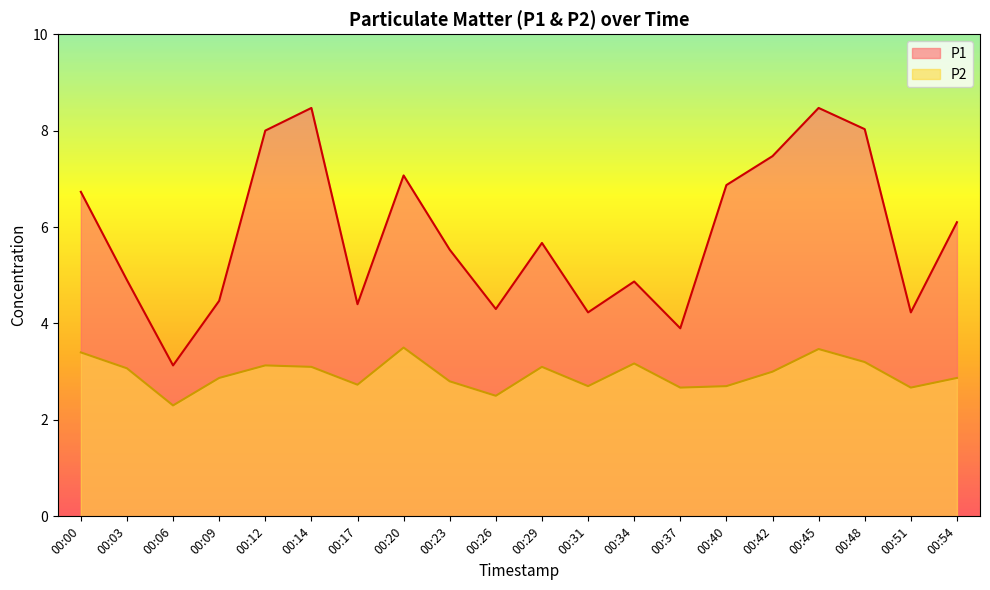

Which has a higher value, 00:31 or 00:20?

00:20